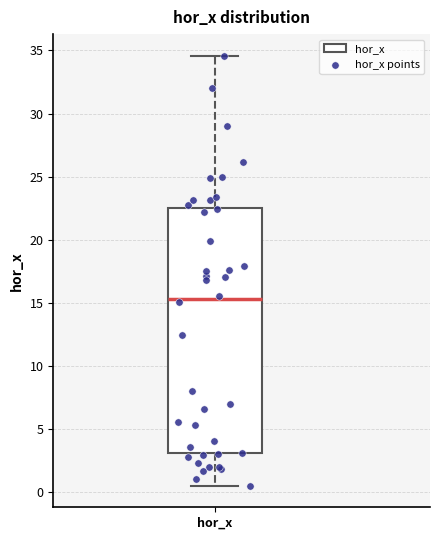

Where is the lower edge of the box for hor_x on the y-axis? The values are not printed on the chart, so give them approximately, as read against the axis.

3.0